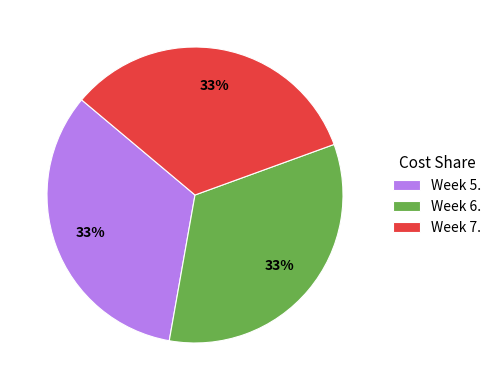

To the nearest percent, what is the average slice percentage?

33%